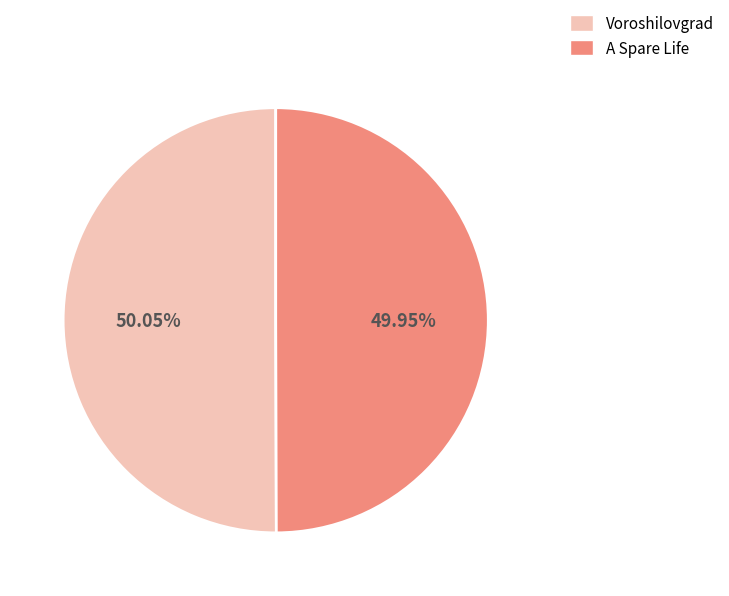

Is there any slice that represents more than half of the pie?

Yes